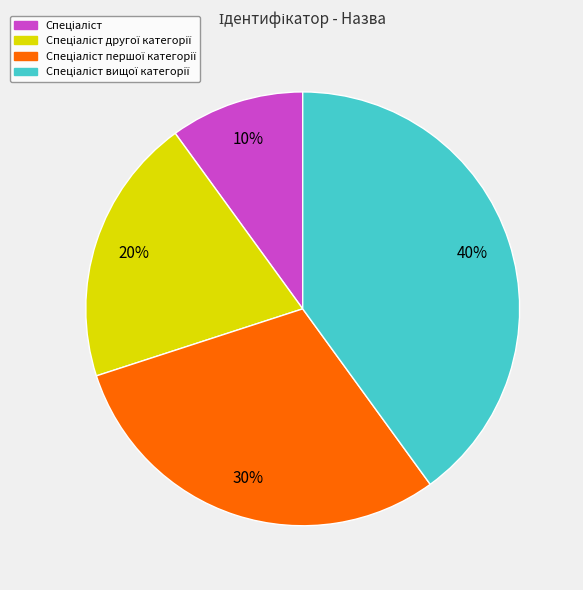

To the nearest percent, what is the average slice percentage?

25%